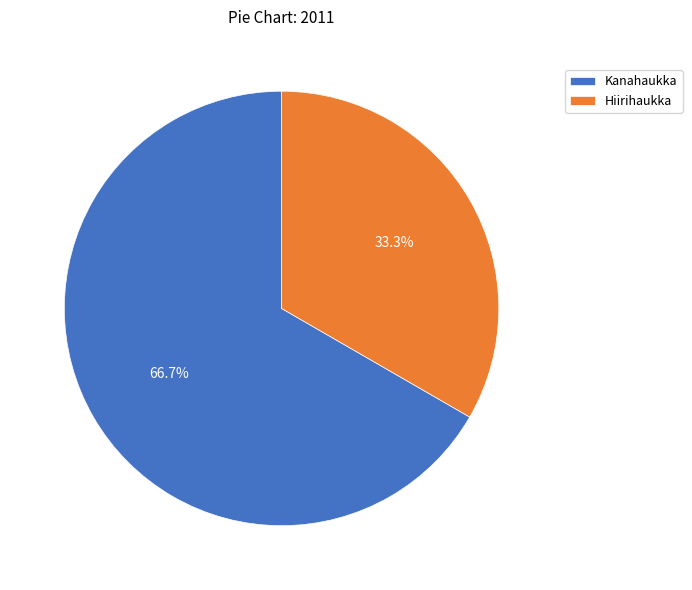

What portion of the pie excludes Hiirihaukka?

66.7%